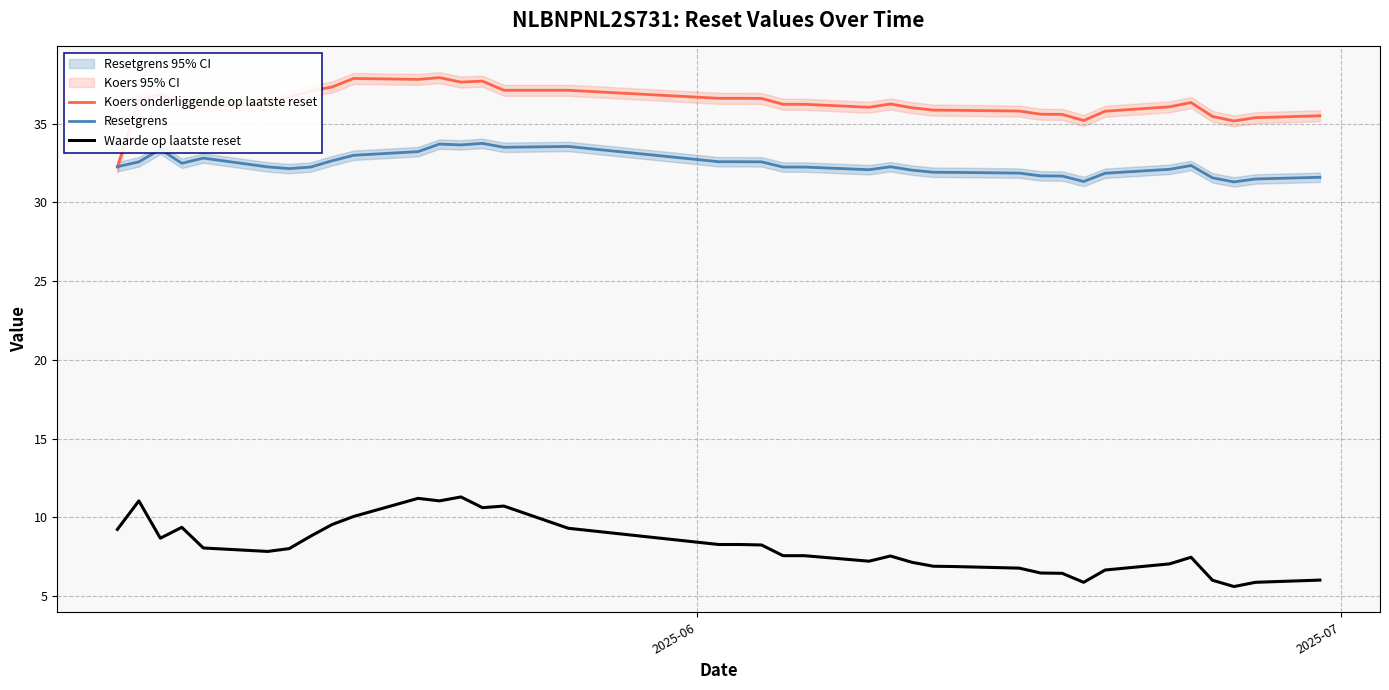

What is the minimum value for Resetgrens?

31.3